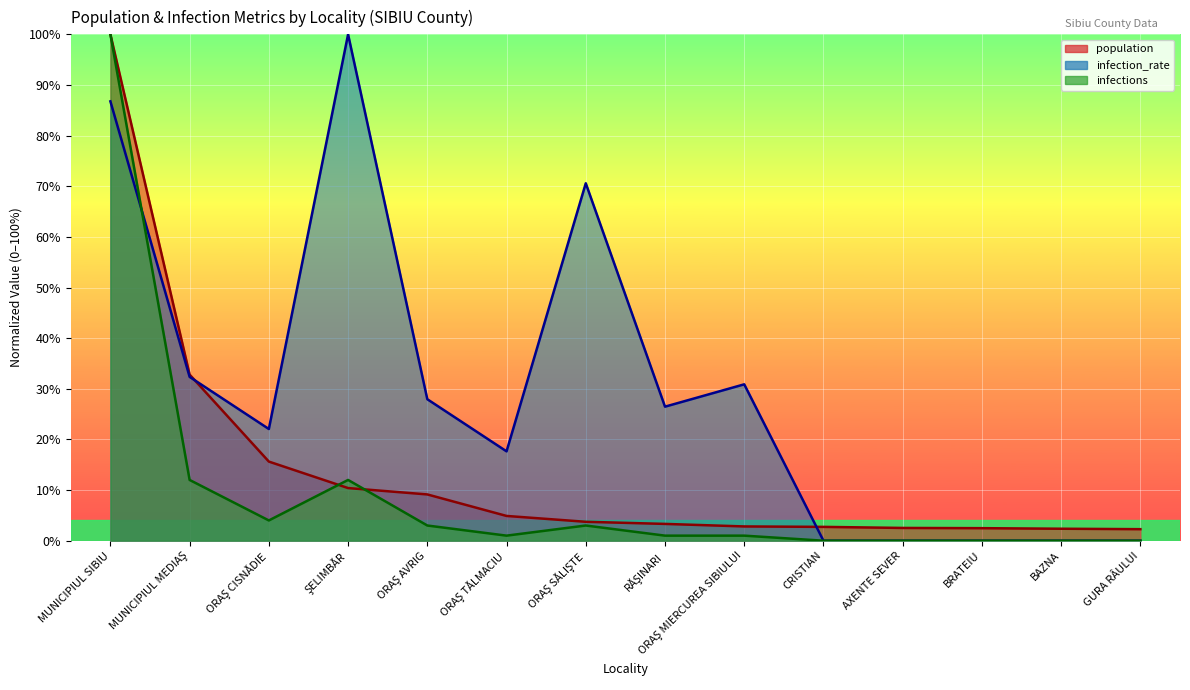

Reading right to left, list all the values displayed in this chart.

population: 0.0	0.0	0.0	0.0	0.0	0.0	0.0	0.0	0.0	0.1	0.1	0.2	0.3	1.0
infection_rate: 0.0	0.0	0.0	0.0	0.0	0.3	0.3	0.7	0.2	0.3	1.0	0.2	0.3	0.9
infections: 0.0	0.0	0.0	0.0	0.0	0.0	0.0	0.0	0.0	0.0	0.1	0.0	0.1	1.0